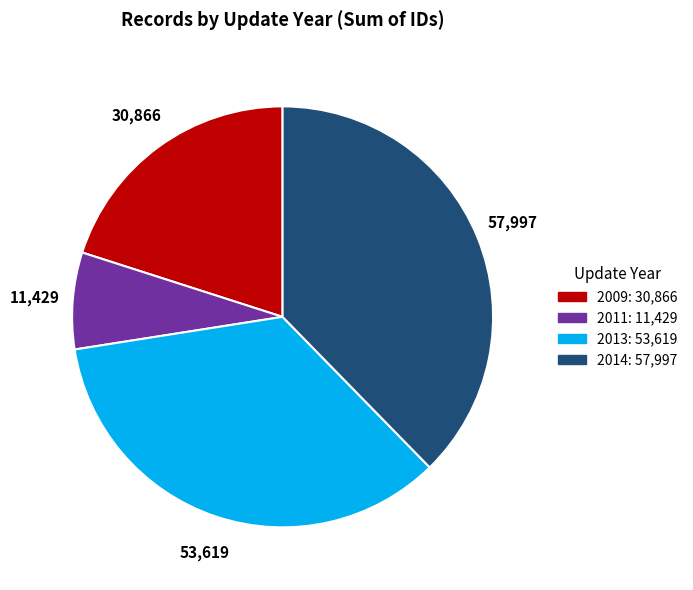

Is there a majority slice in this chart?

No